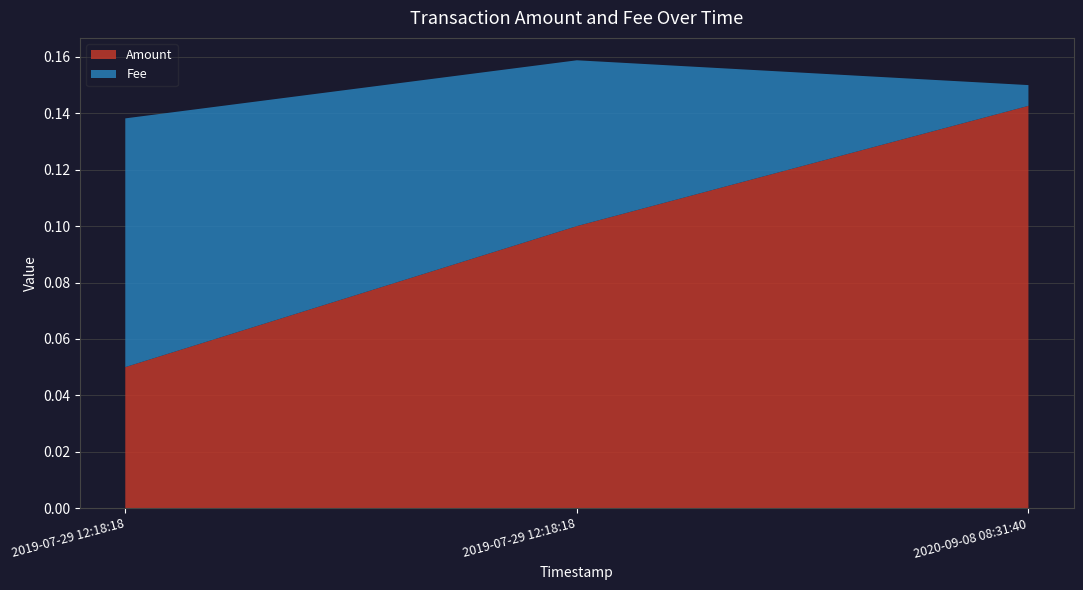

What is the difference between the values at 2019-07-29 12:18:18 and 2019-07-29 12:18:18?

0.1